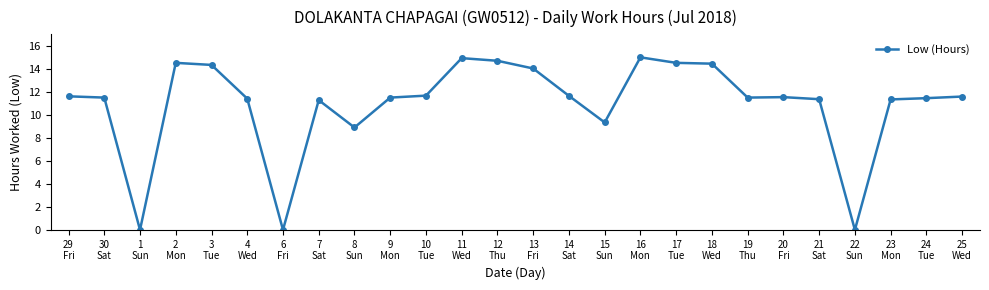

What is the sum of all values?

284.1